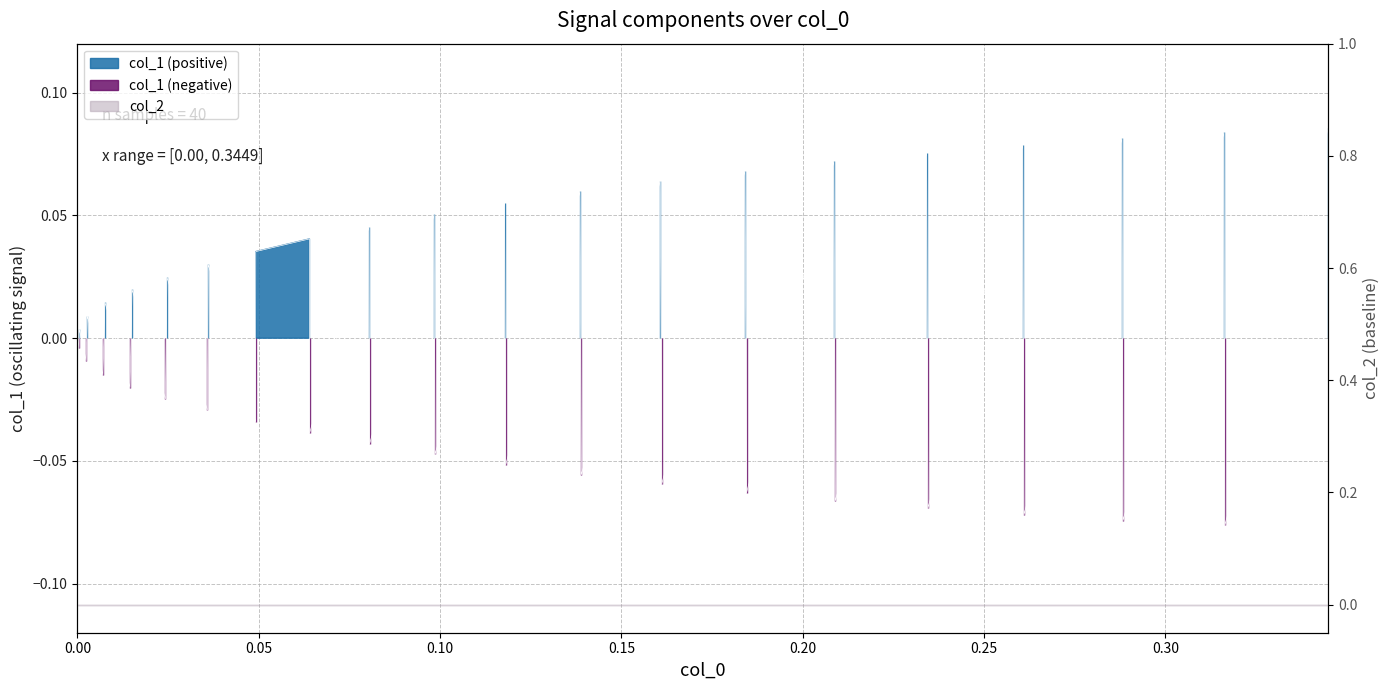

Reading left to right, transcribe all the data shown in this chart.

0.0	-0.0	0.0	-0.0	0.0	-0.0	0.0	-0.0	0.0	-0.0	0.0	-0.0	0.0	-0.0	0.0	0.0	-0.0	0.0	-0.0	0.1	-0.0	0.1	-0.1	0.1	-0.1	0.1	-0.1	0.1	-0.1	0.1	-0.1	0.1	-0.1	0.1	-0.1	0.1	-0.1	0.1	-0.1	0.1